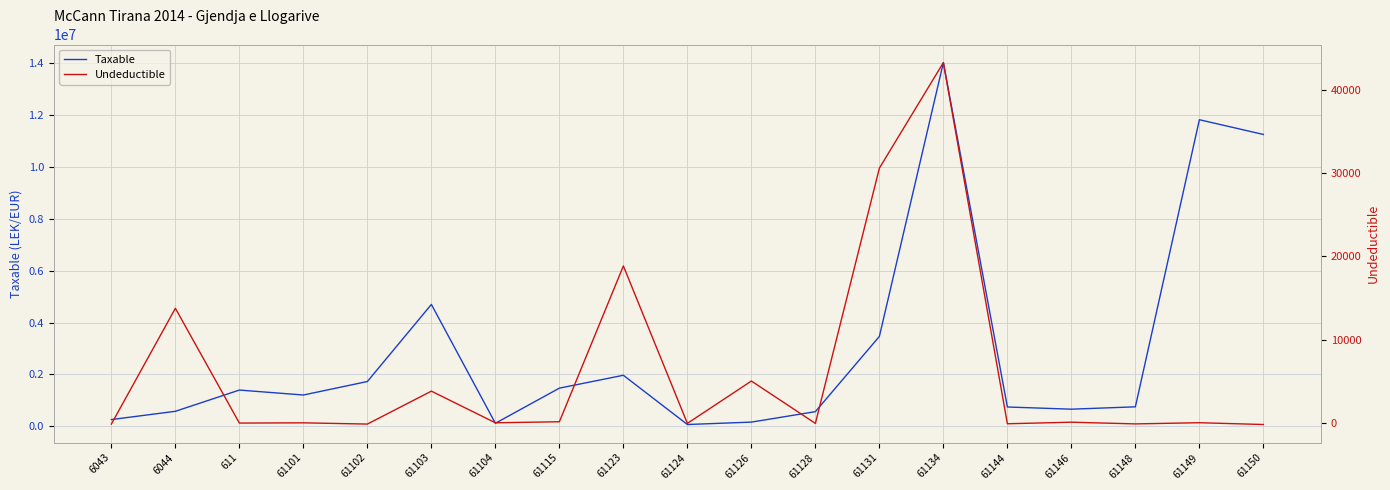

Is the value of Taxable at 61146 greater than the value of Undeductible at 6044?

Yes